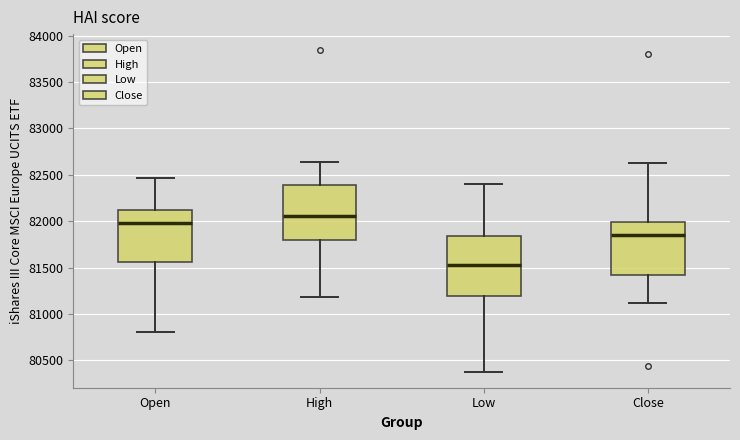

Which box has the highest median line?

High